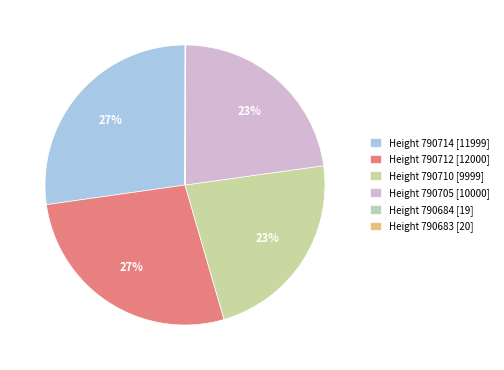

What portion of the pie excludes Height 790710?

77.3%